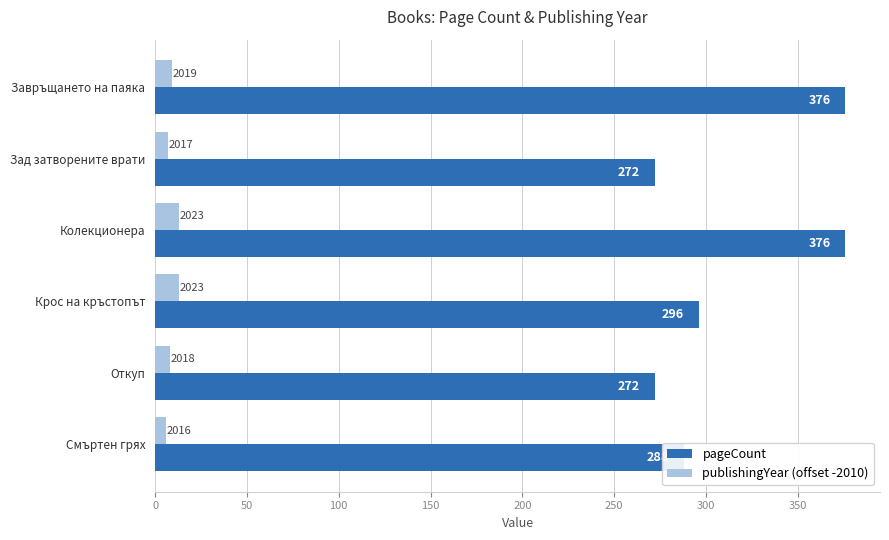

Is it true that publishingYear (offset -2010) equals 13 at Колекционера?

True